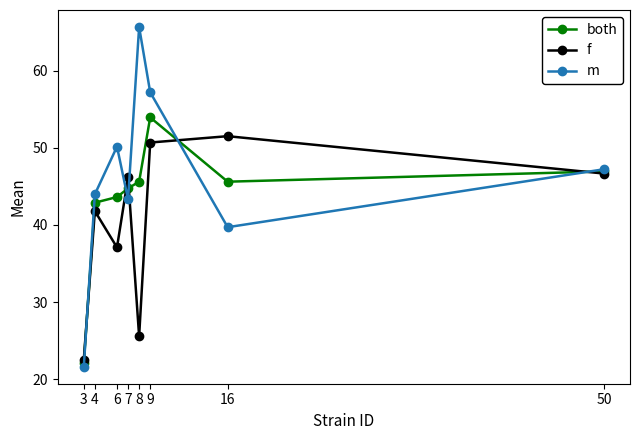

Which series has the widest spread of values?

m